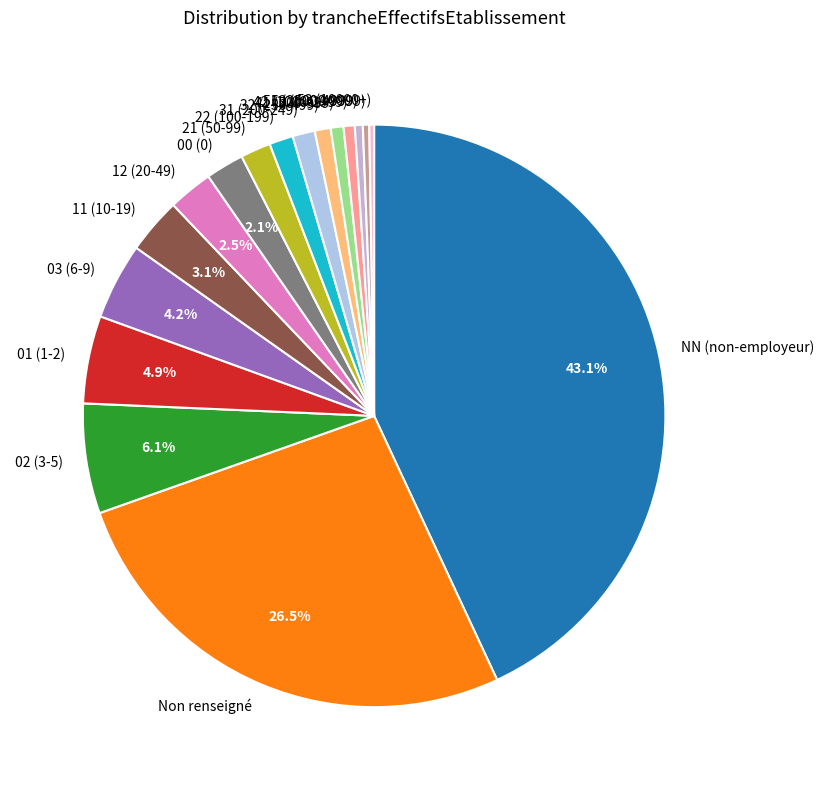

Approximately how many times larger is the value at 21 (50-99) compared to 31 (200-249)?

1.4